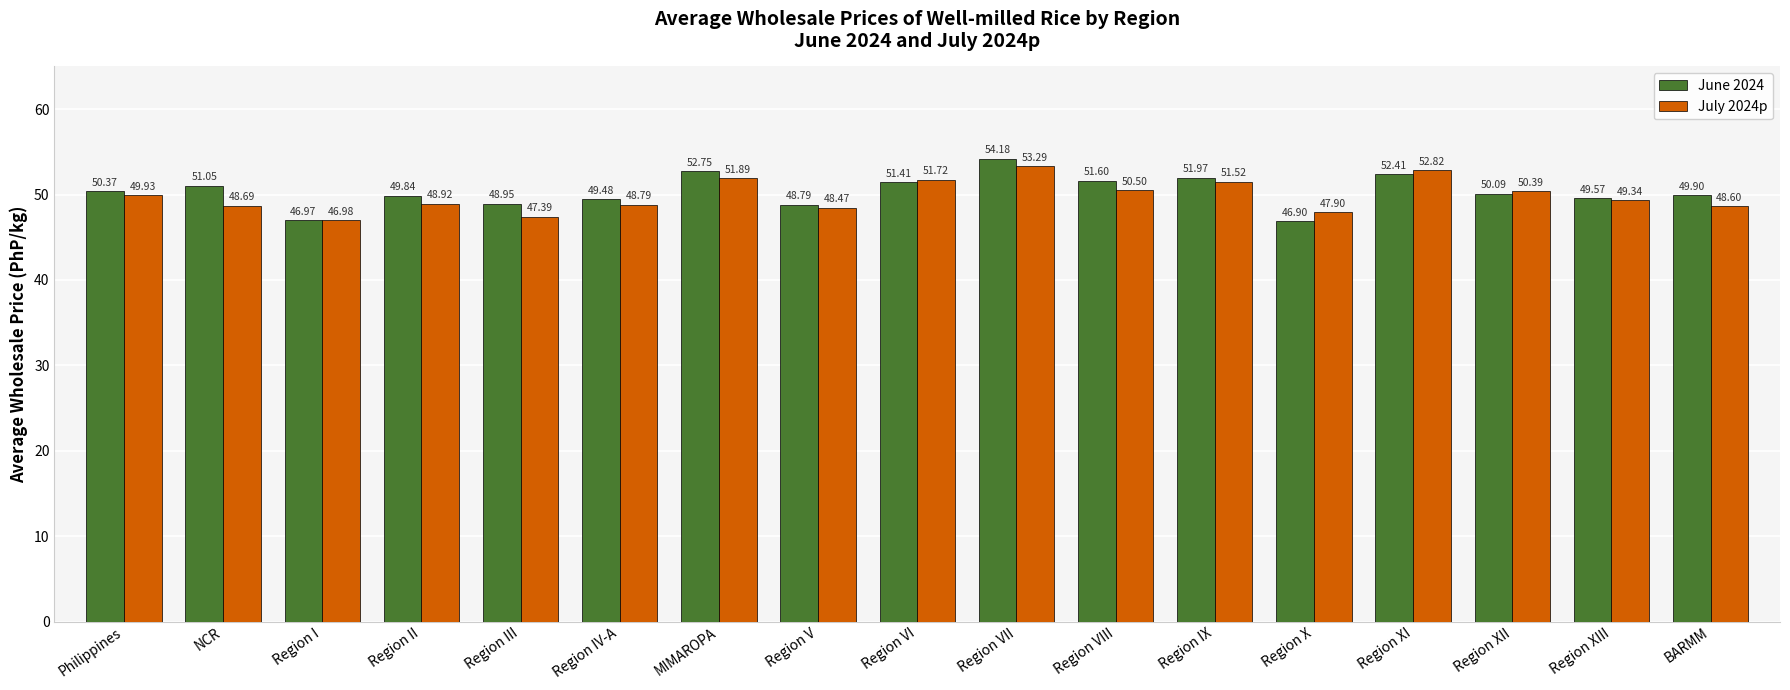

At which label does June 2024 first exceed 50?

Philippines